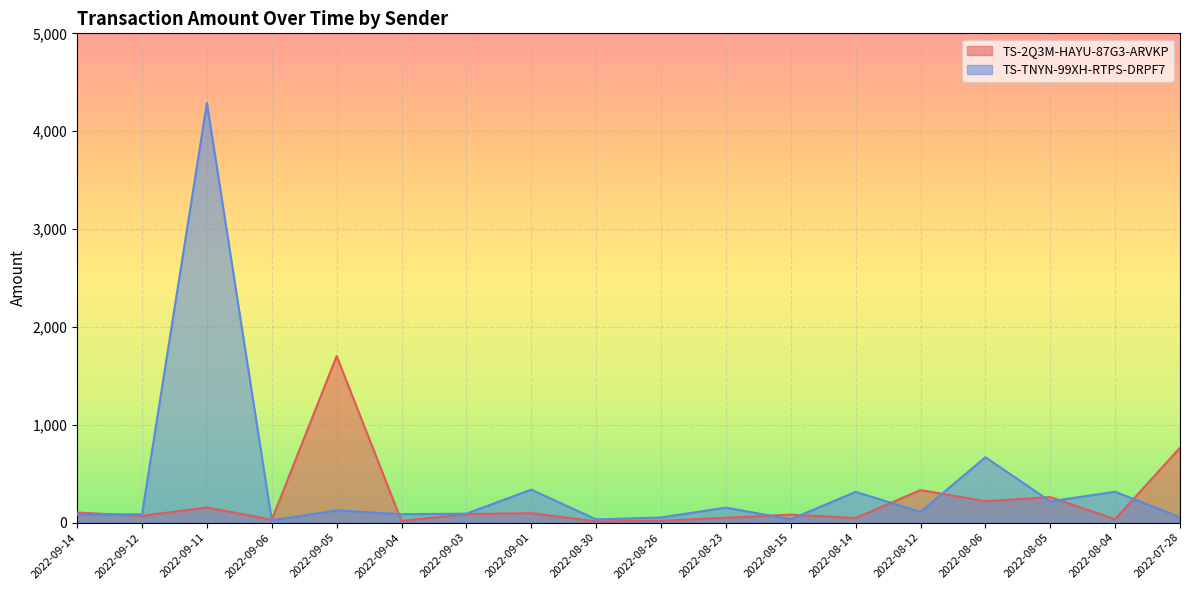

How many lines are shown in the chart?

2